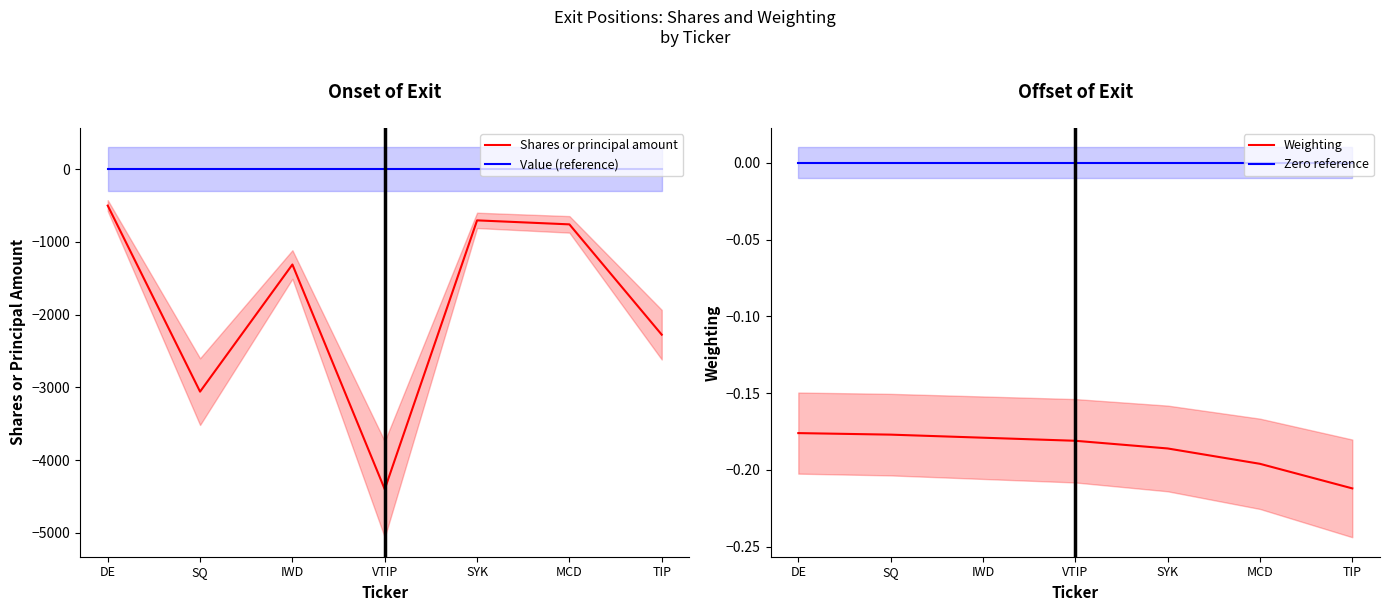

What is the difference between the Shares or principal amount values at TIP and IWD?

965